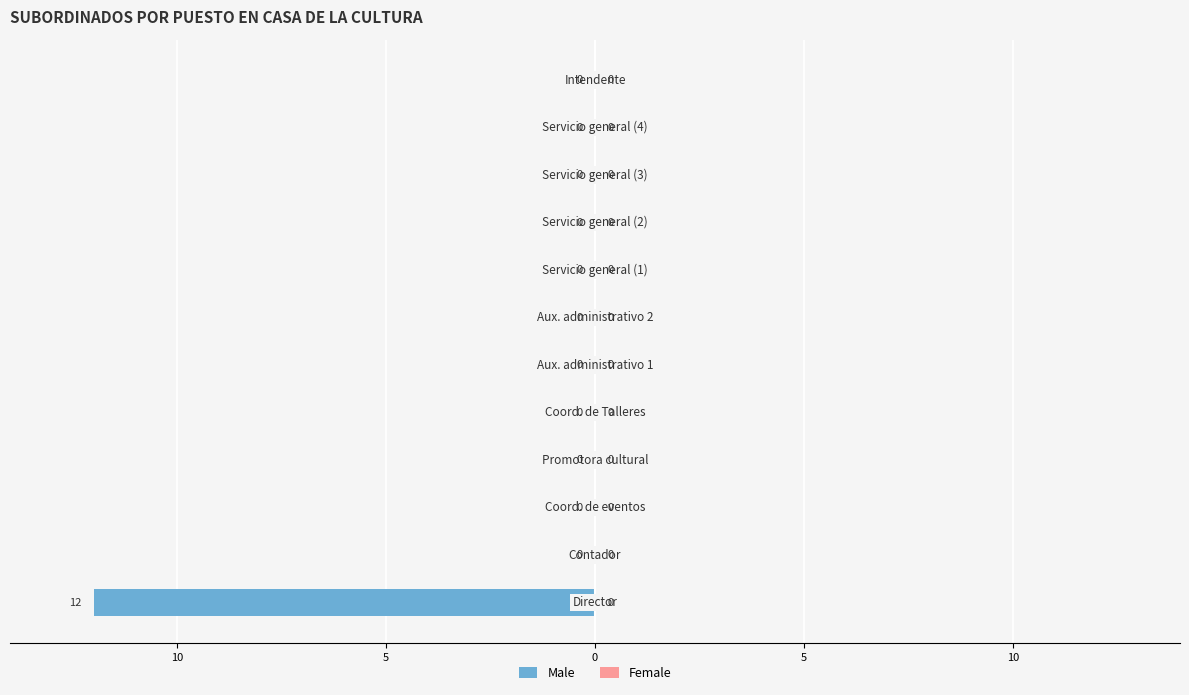

Are the bars horizontal?

Yes